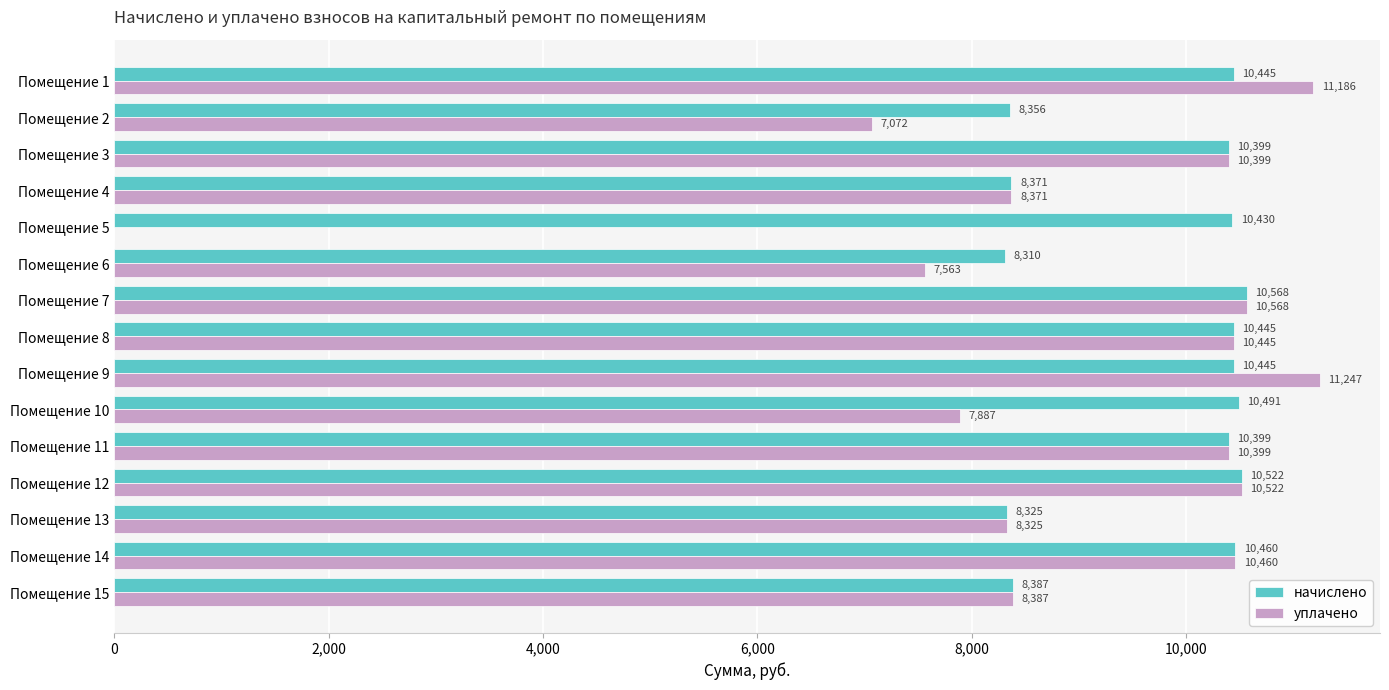

Read the начислено value at Помещение 7.

10567.7